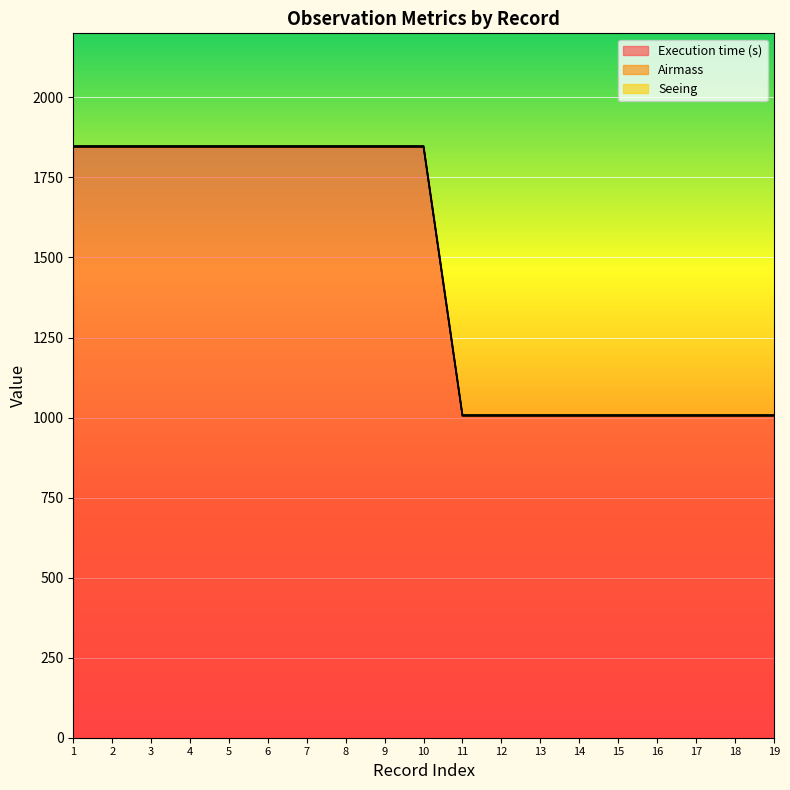

True or false: Seeing has more than 1 interior local peaks.

False